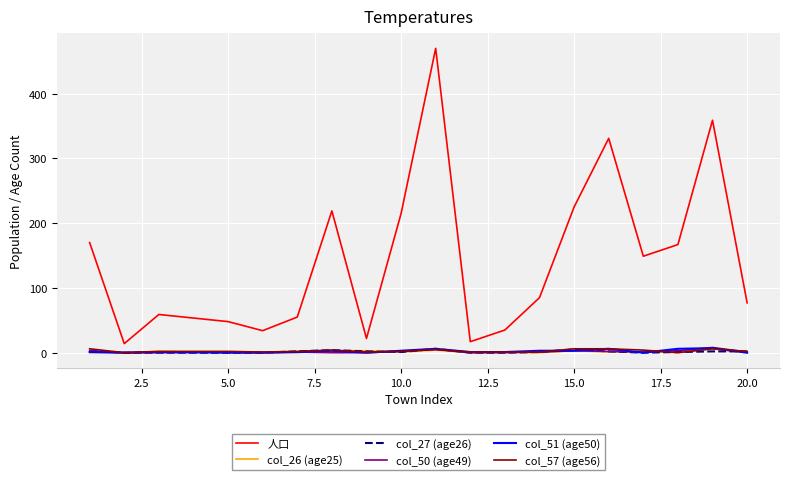

What is the difference between the second highest and second lowest values in the 人口 series?

342